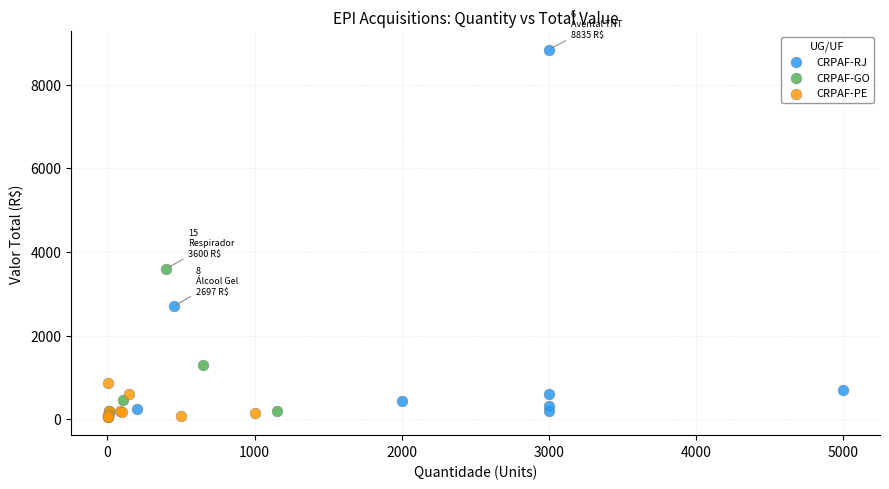

Which series has the widest spread of Y values?

CRPAF-RJ